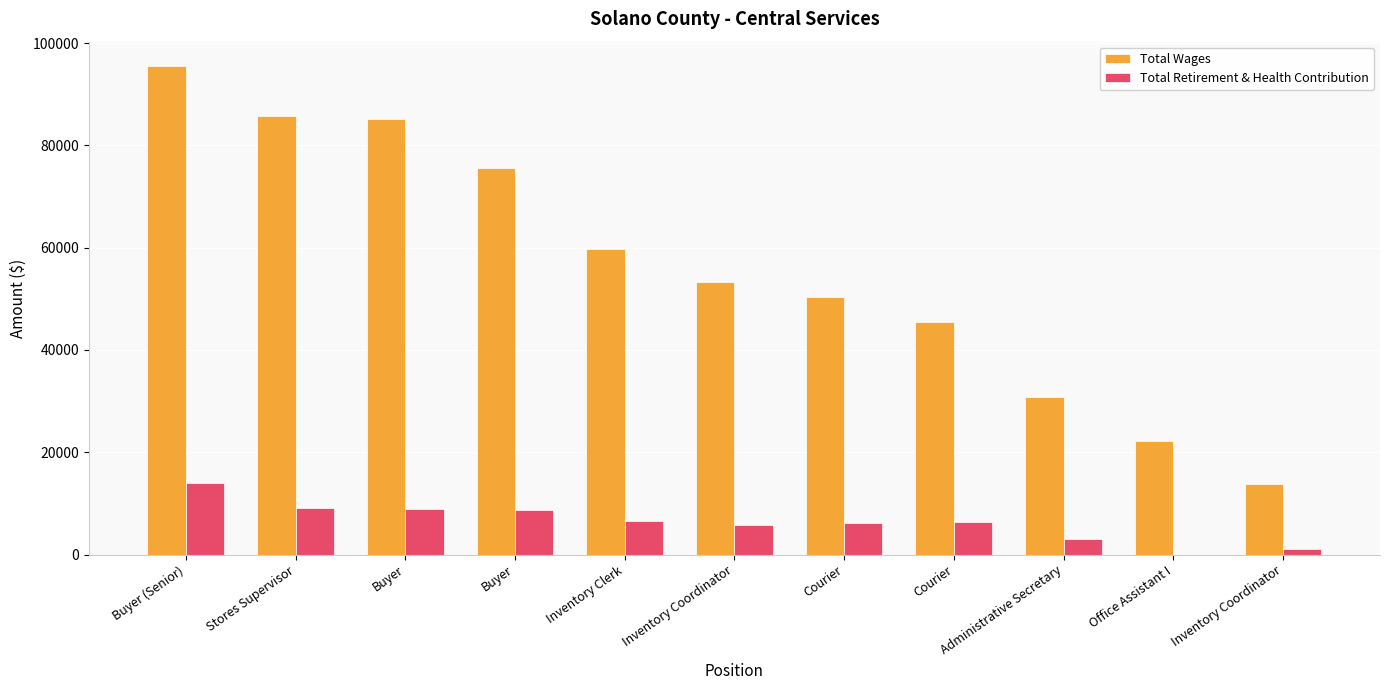

Are the bars grouped side by side (vs. stacked)?

Yes